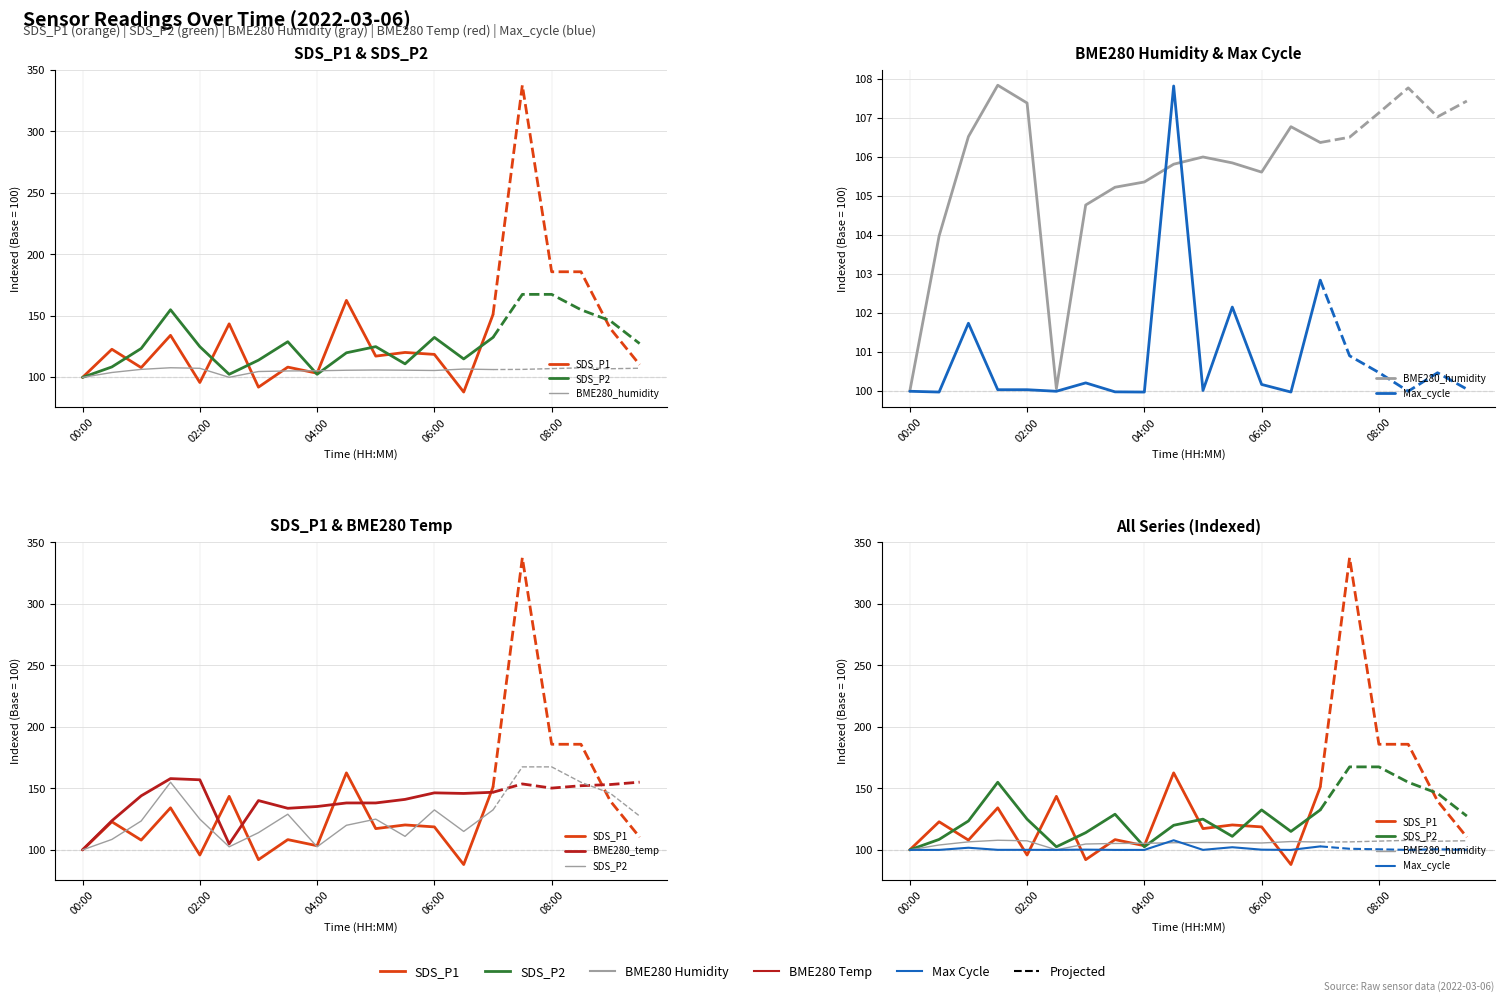

Which series has the largest range (max minus min)?

SDS_P1